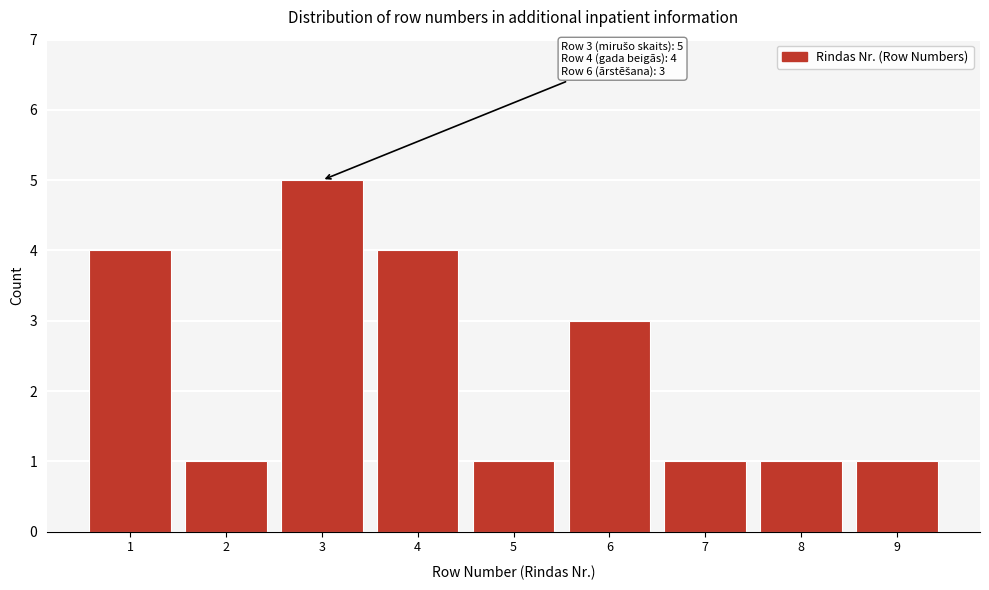

Reading right to left, list all the values displayed in this chart.

9=1	8=1	7=1	6=3	5=1	4=4	3=5	2=1	1=4